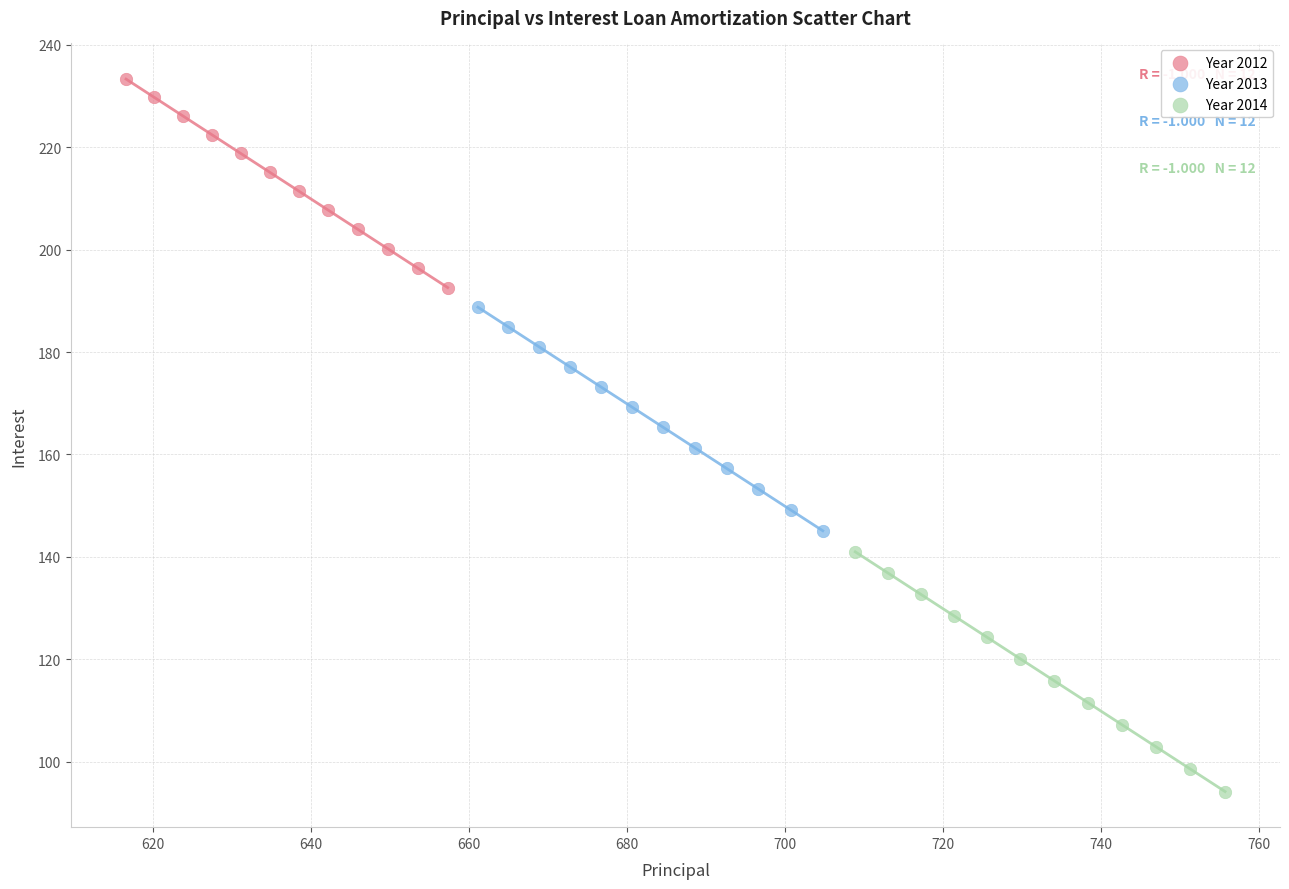

Which series has the largest Y range (max minus min)?

Year 2014